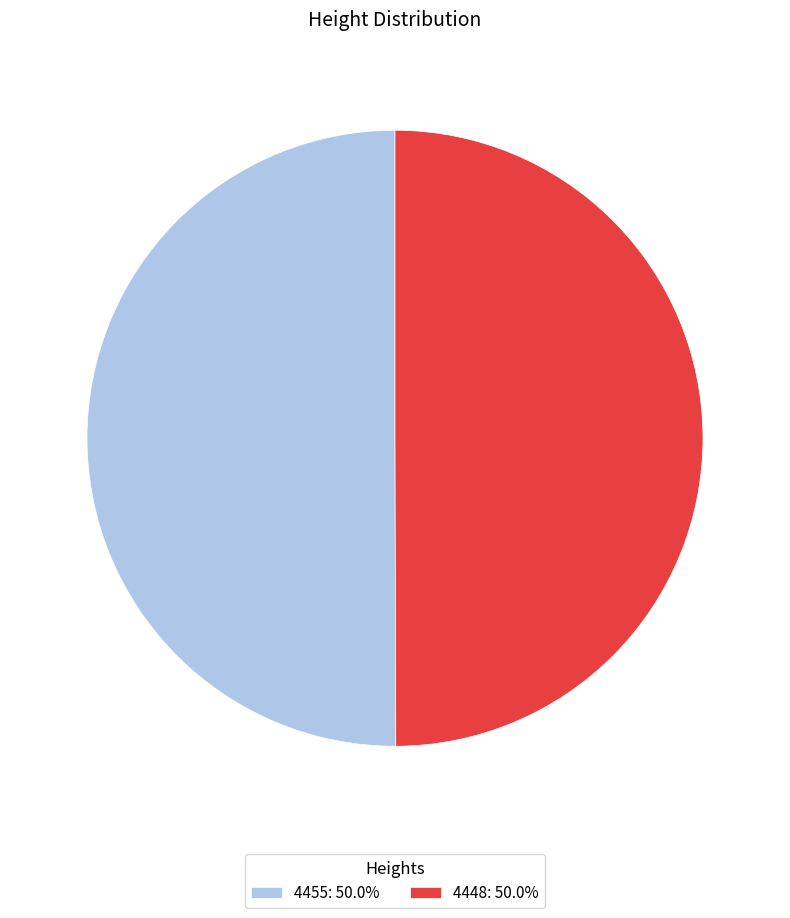

What is the ratio of the value at 4448: 50.0% to the value at 4455: 50.0%?

1.0